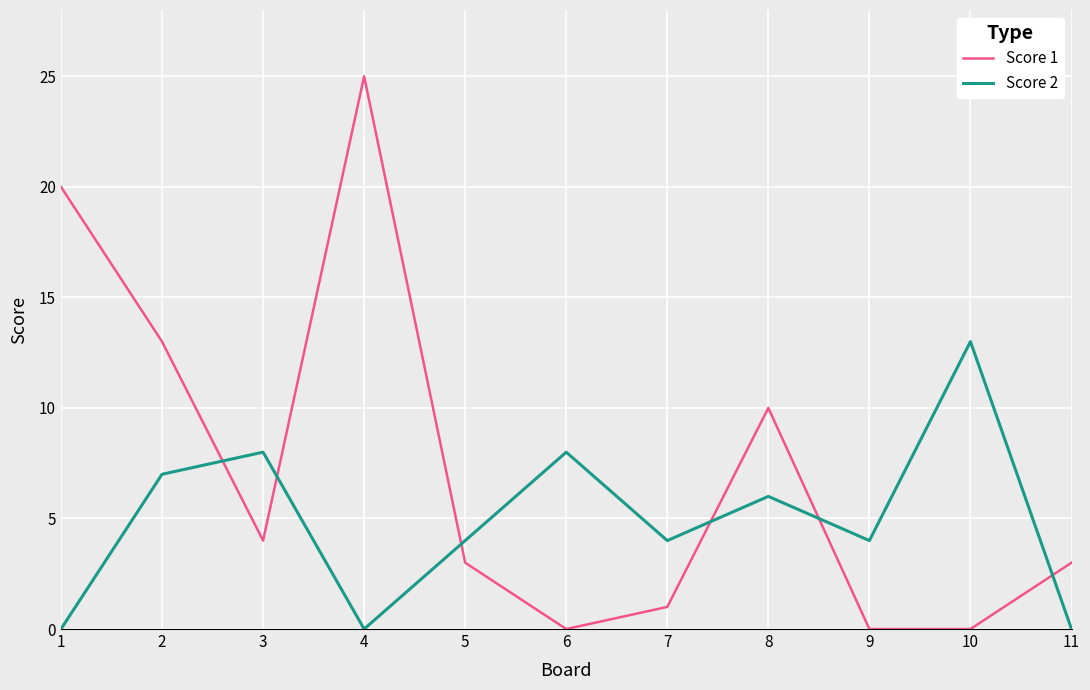

Which series has the largest total across all categories?

Score 1